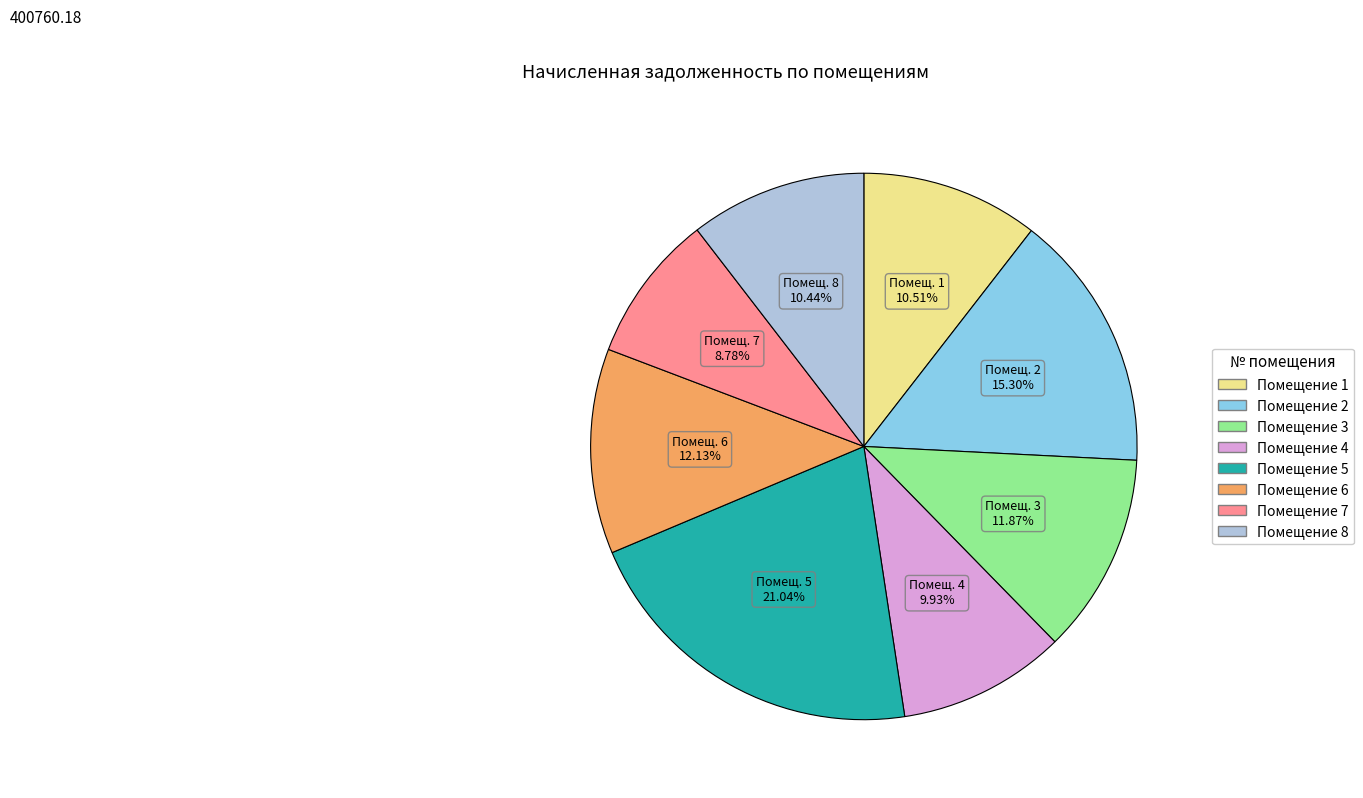

Is there any slice that represents more than half of the pie?

No